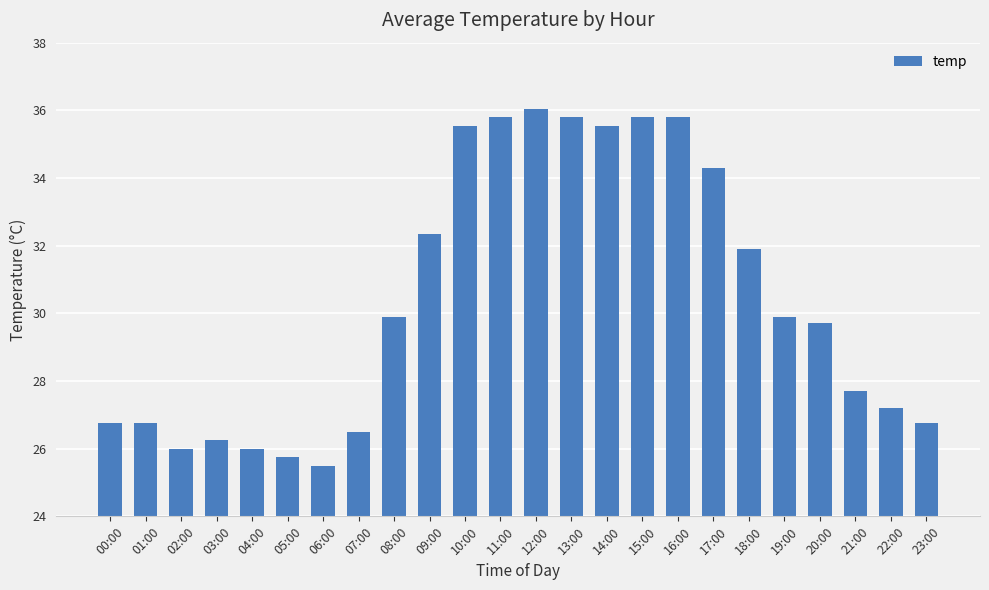

How many data points are less than 29?

11